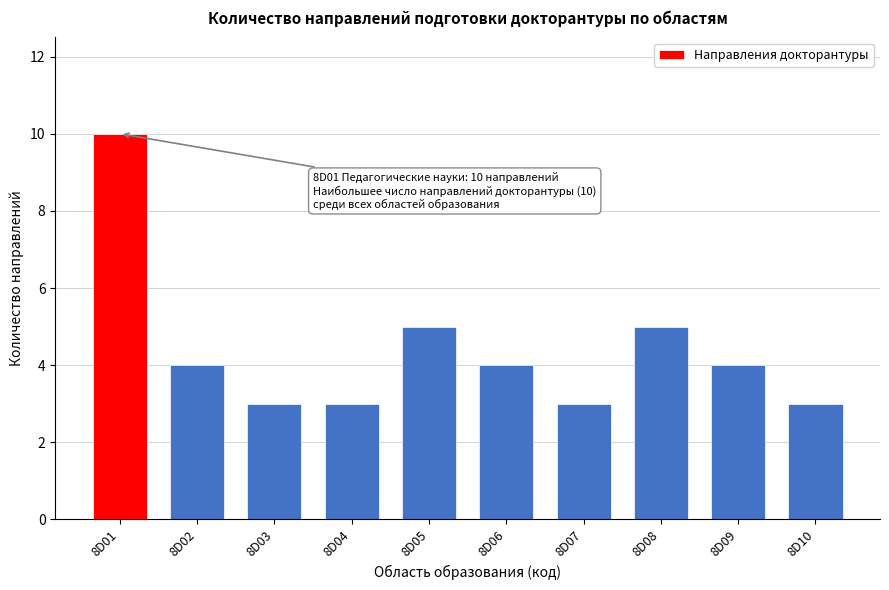

Reading right to left, transcribe all the data shown in this chart.

3	4	5	3	4	5	3	3	4	10